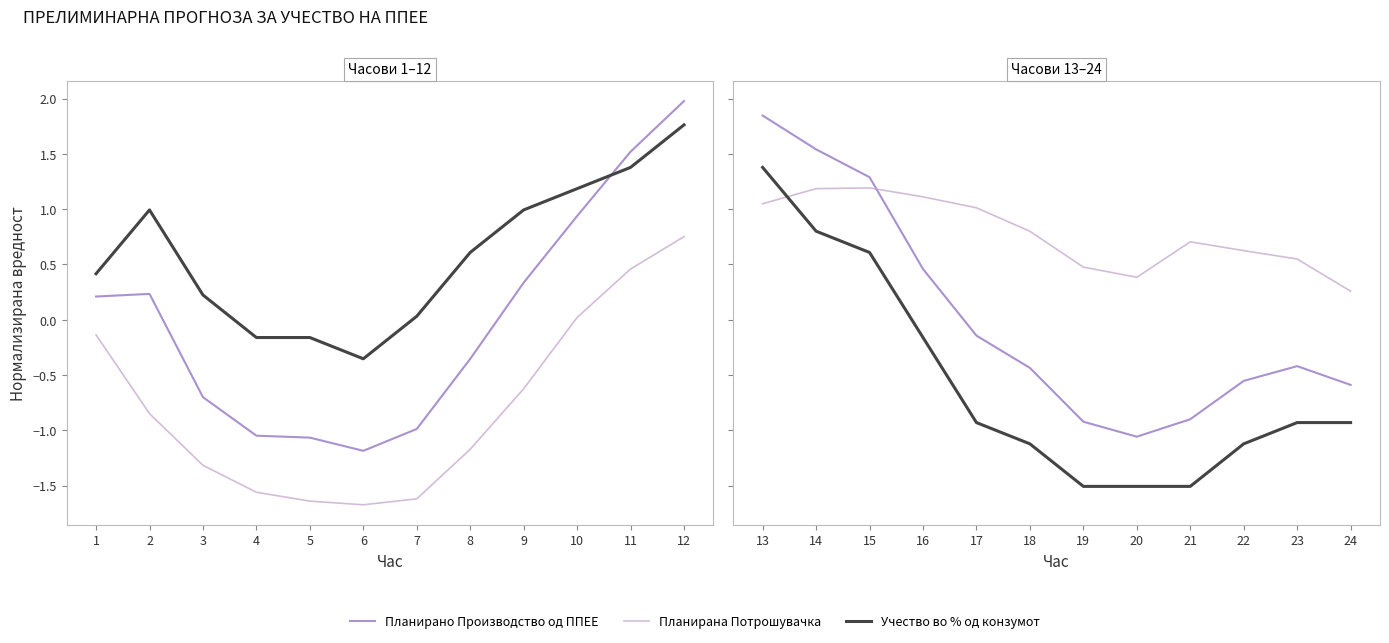

Between 15 and 18, which series saw the biggest shift?

Учество во % од конзумот